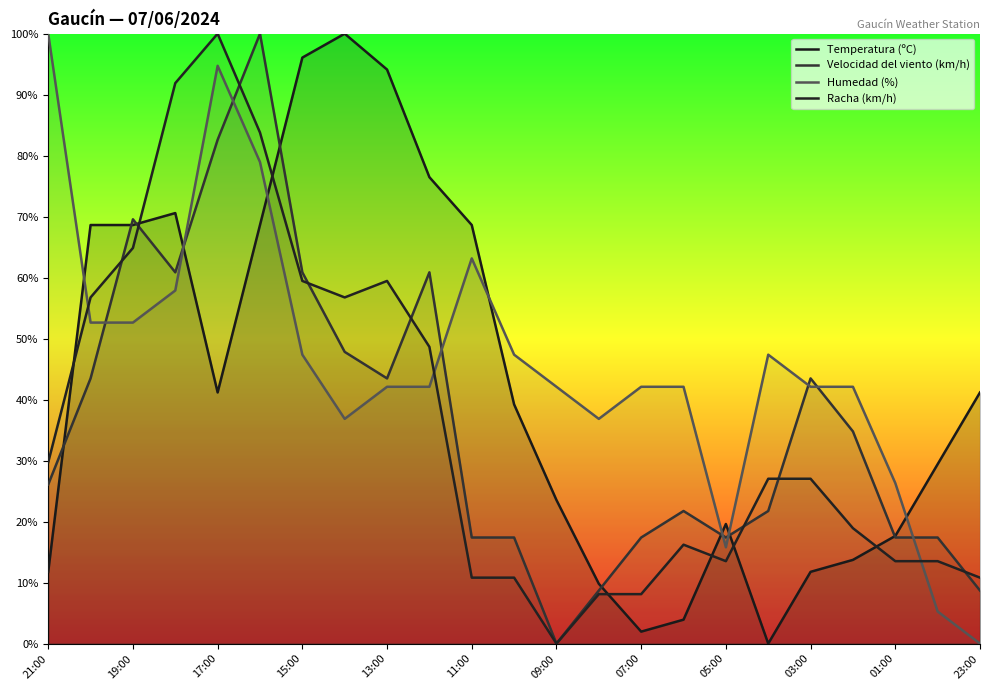

How many values in the Temperatura (ºC) series exceed 39?

12